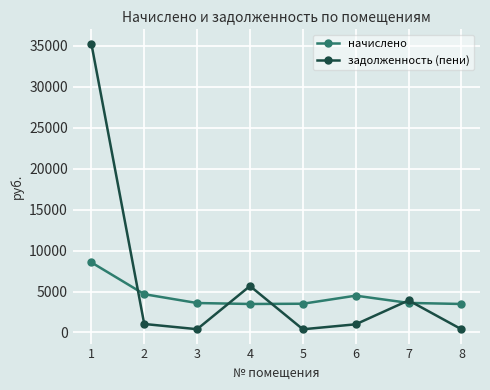

What is the difference between the highest and lowest values at 1?

26704.9